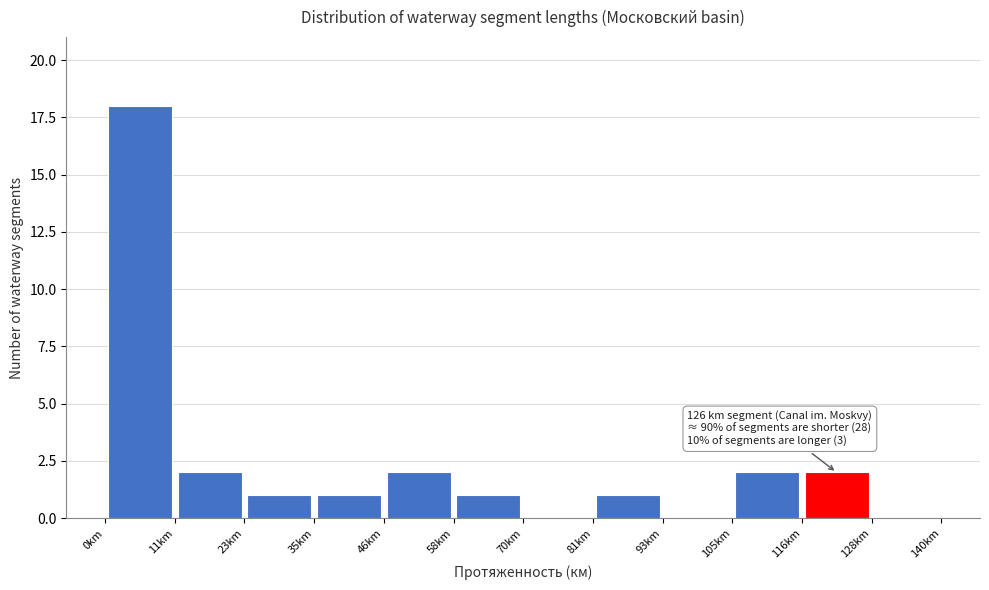

Over which range of the x-axis is the bar tallest?

0 to 12